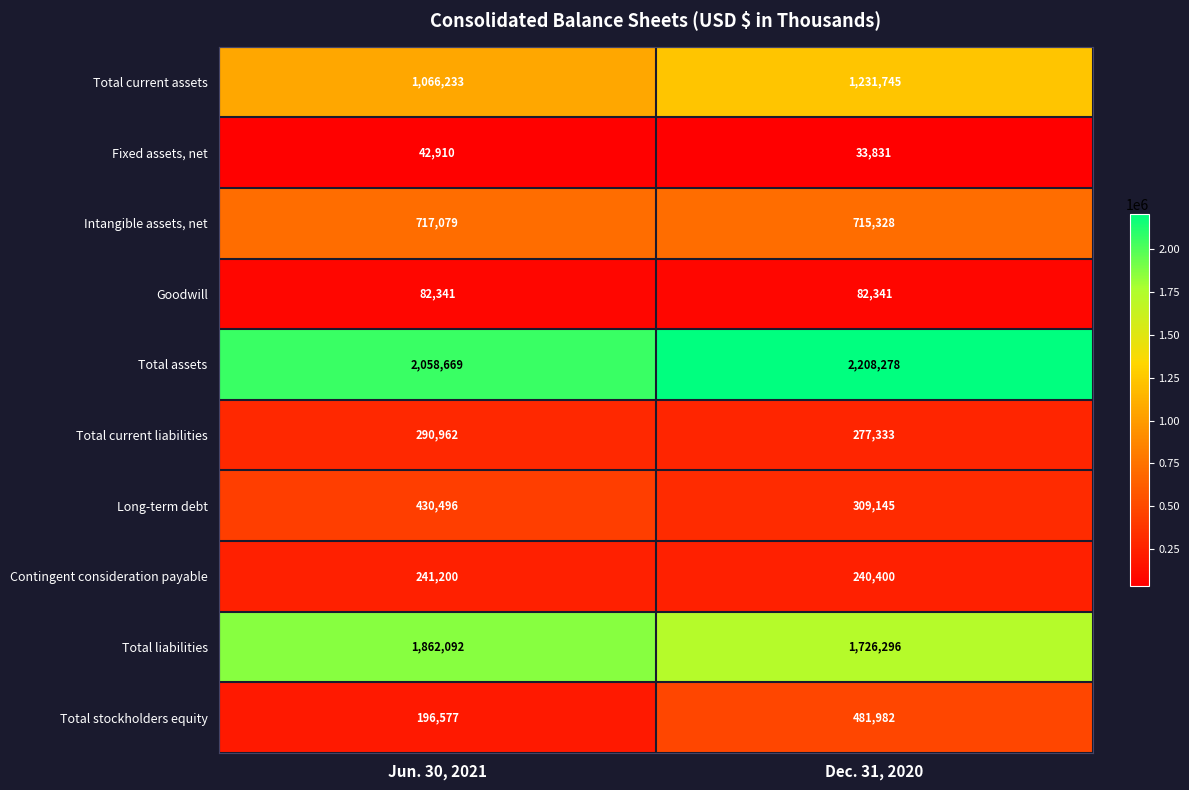

What value does the Total liabilities series have at Dec. 31, 2020, to the nearest 100?

1726300